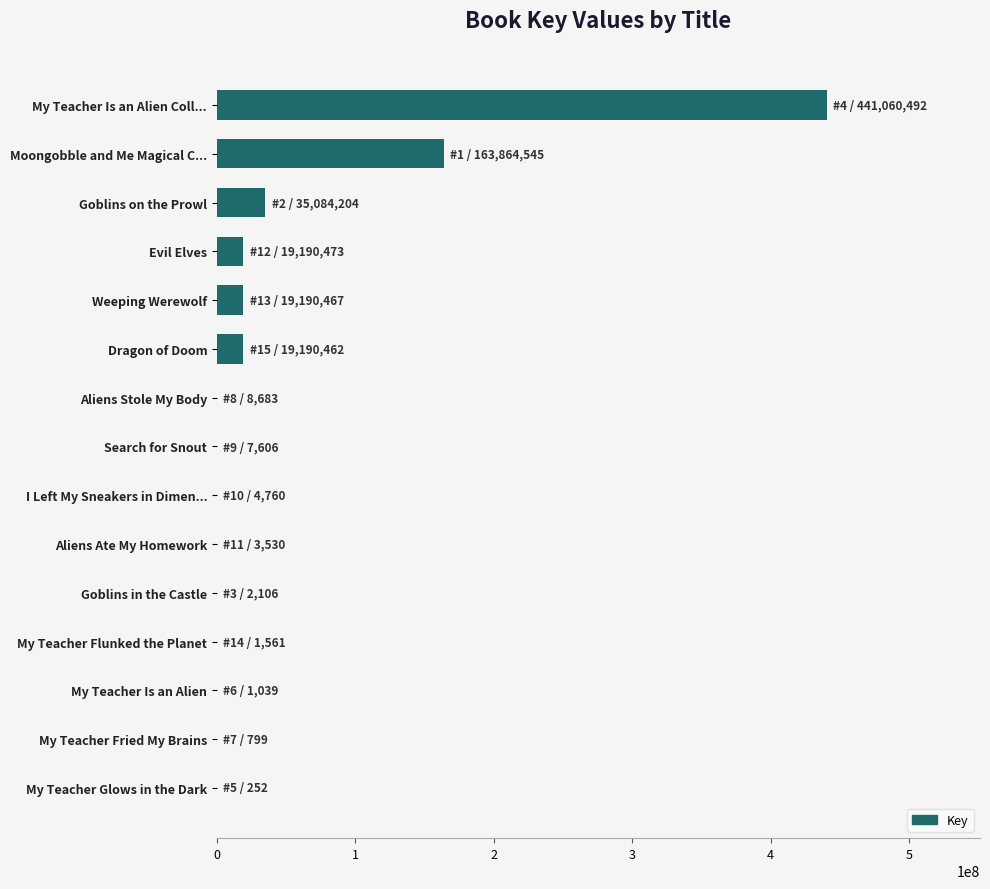

Count the number of categories in the chart.

15